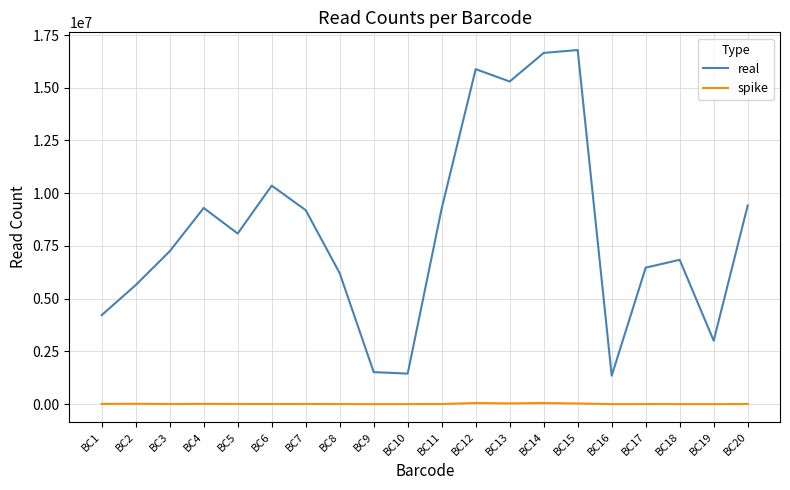

What is the difference between the maximum and minimum values in the real series?

15441329